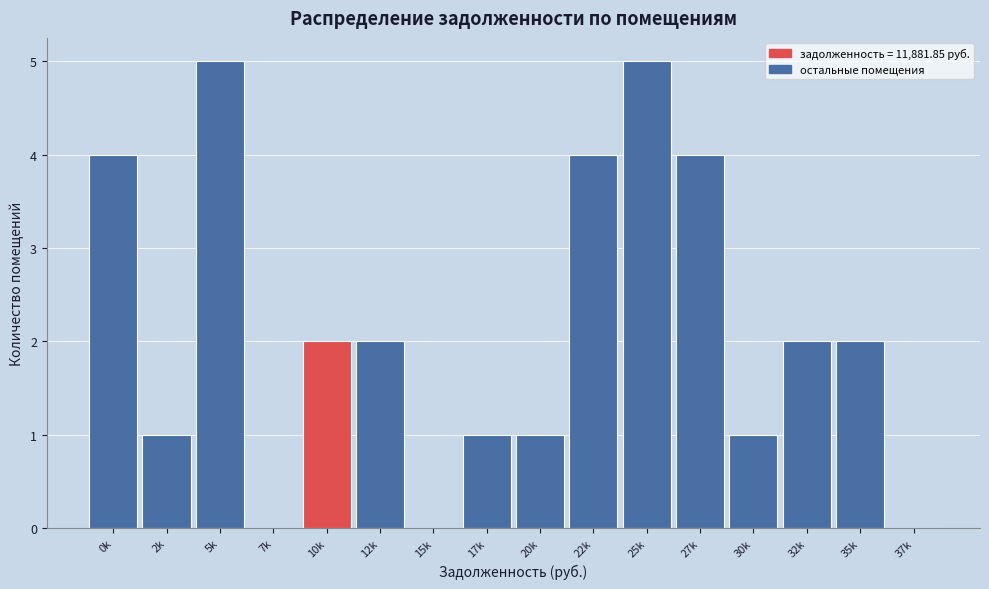

Reading left to right, what are all the values shown in this chart?

0k=4	2k=1	5k=5	7k=0	10k=2	12k=2	15k=0	17k=1	20k=1	22k=4	25k=5	27k=4	30k=1	32k=2	35k=2	37k=0